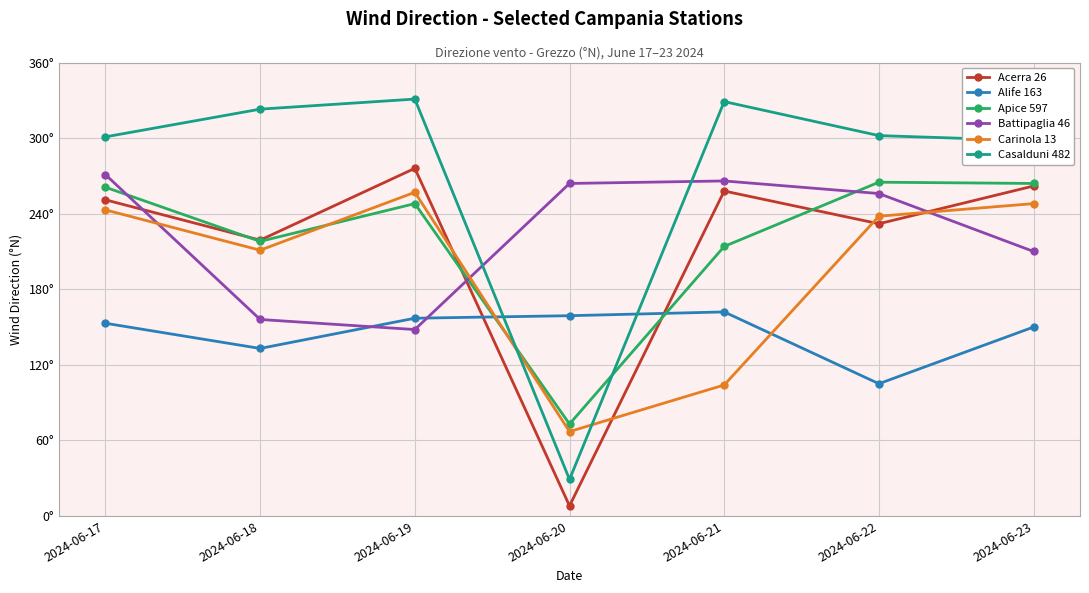

List the labels in order of Alife 163 value, smallest first.

2024-06-22, 2024-06-18, 2024-06-23, 2024-06-17, 2024-06-19, 2024-06-20, 2024-06-21